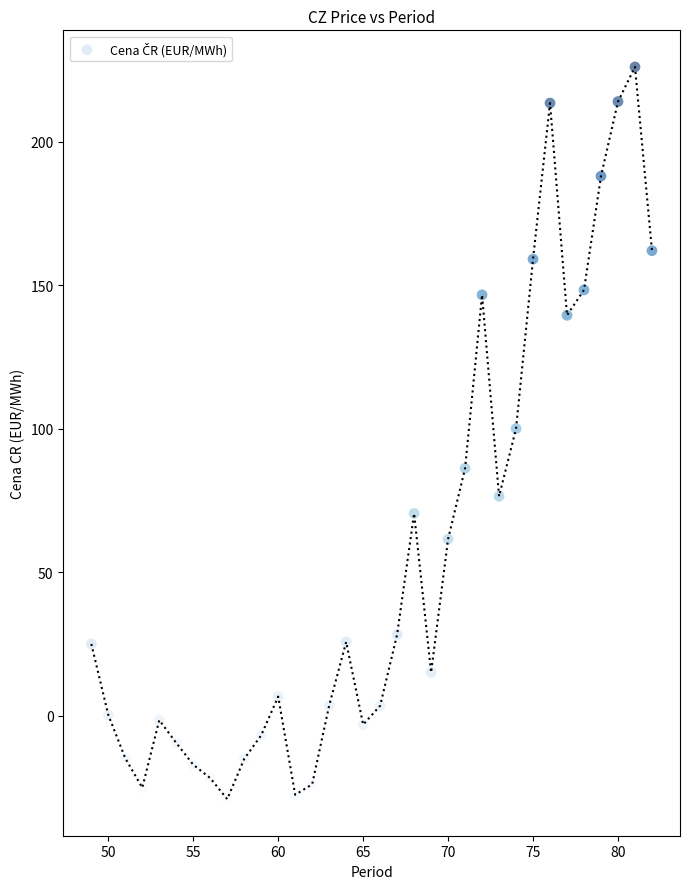

What is the range of Y values (max minus min)?

255.1